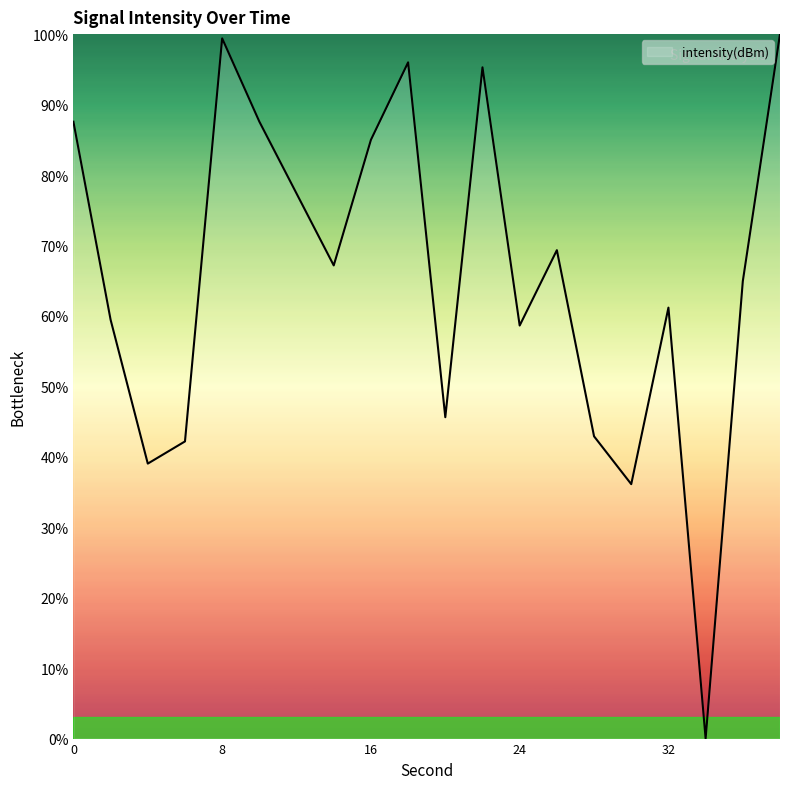

What is the difference between the maximum and minimum values?

100.0